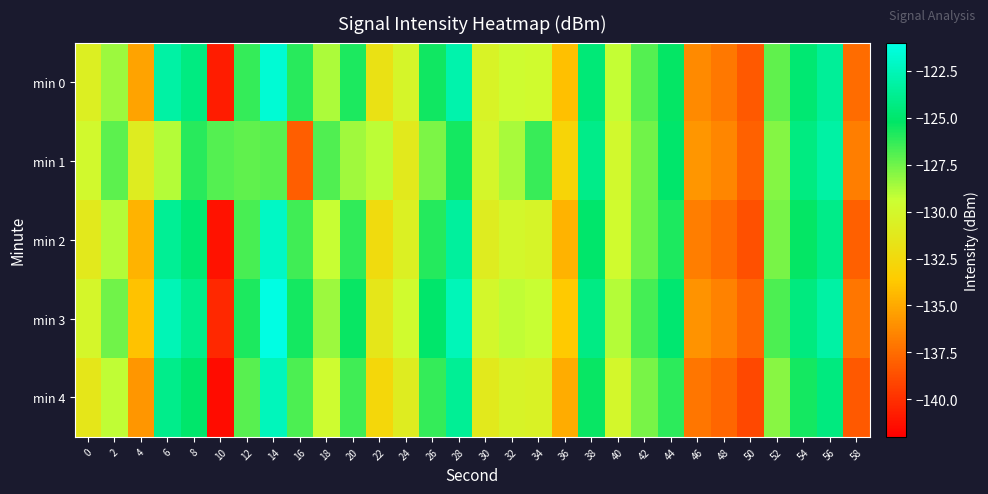

At how many categories does at least one series exceed -134?

26